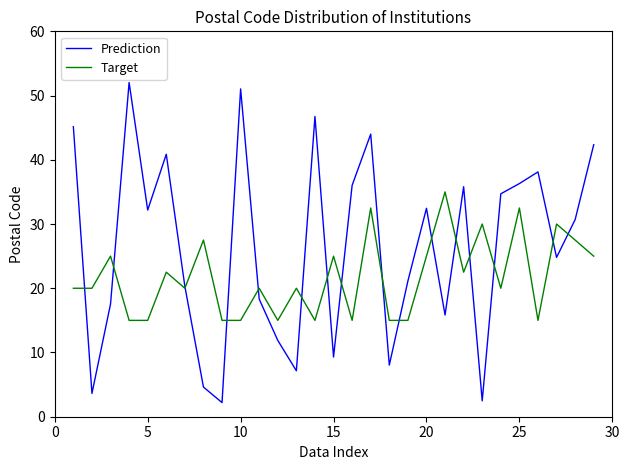

What is the lowest value of the Prediction series?

2.2